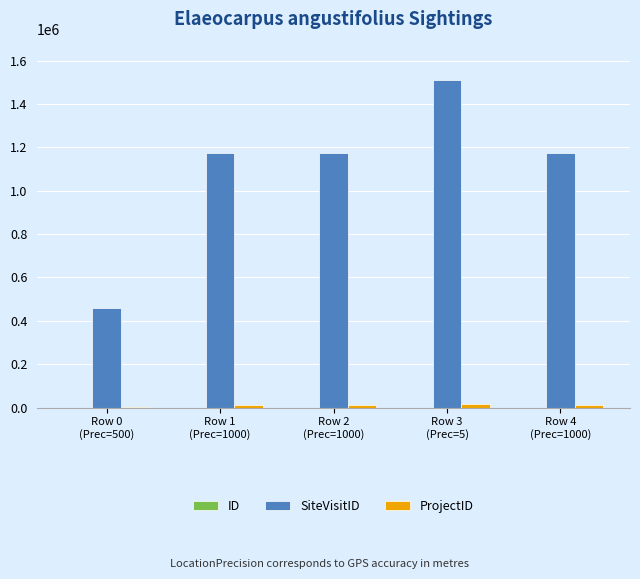

How many data points does each series have?

5